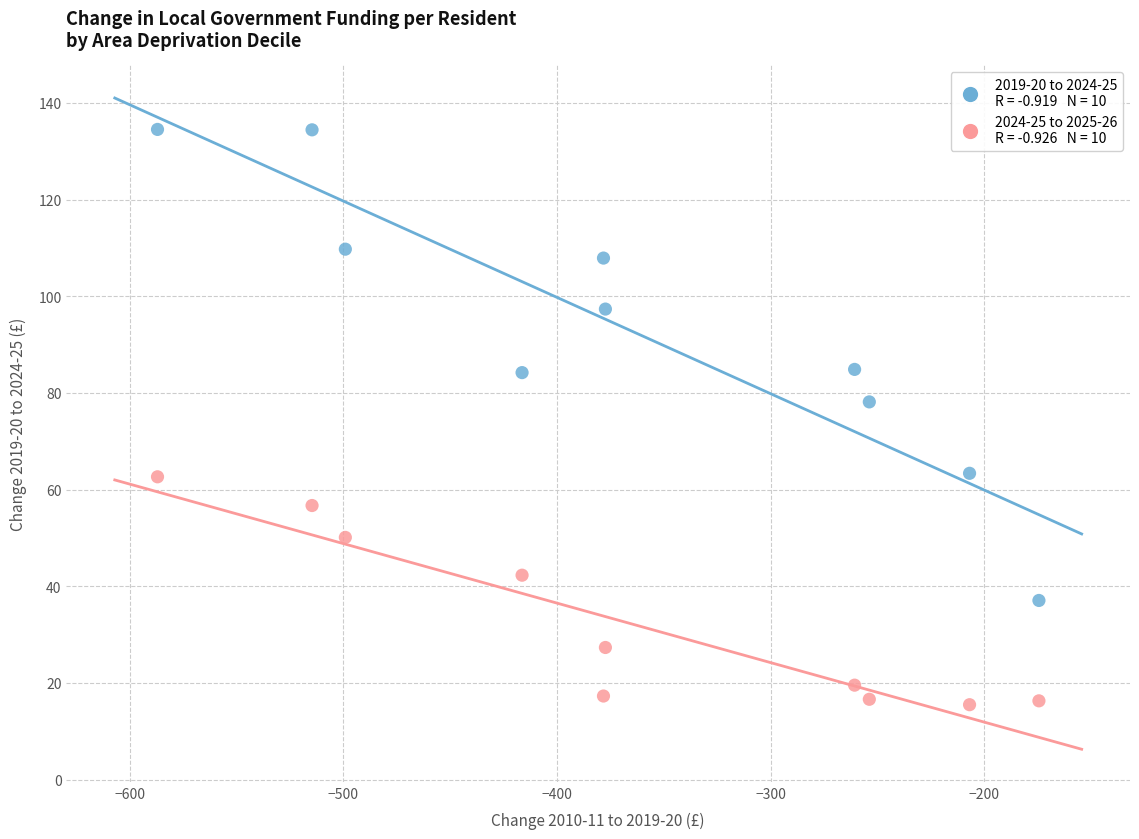

Across all series, what Y value is closest to 75?

78.1